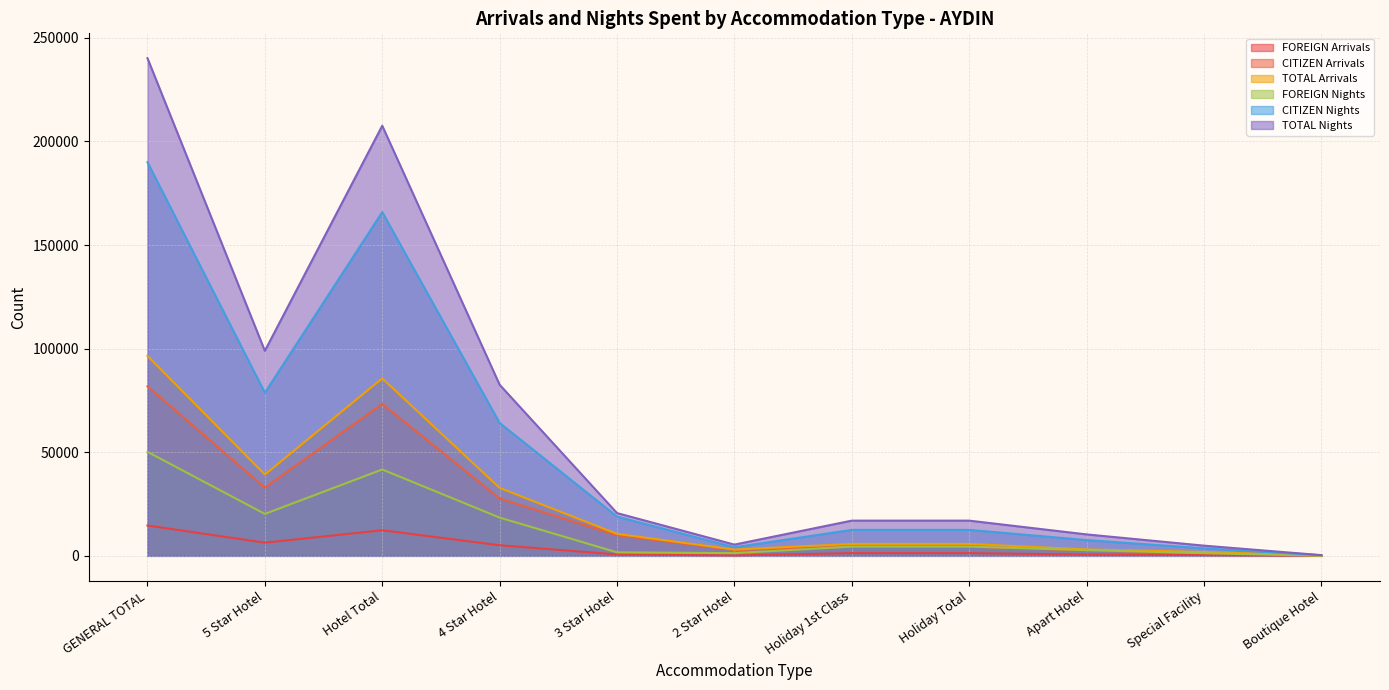

At how many categories does at least one series exceed 216768?

1